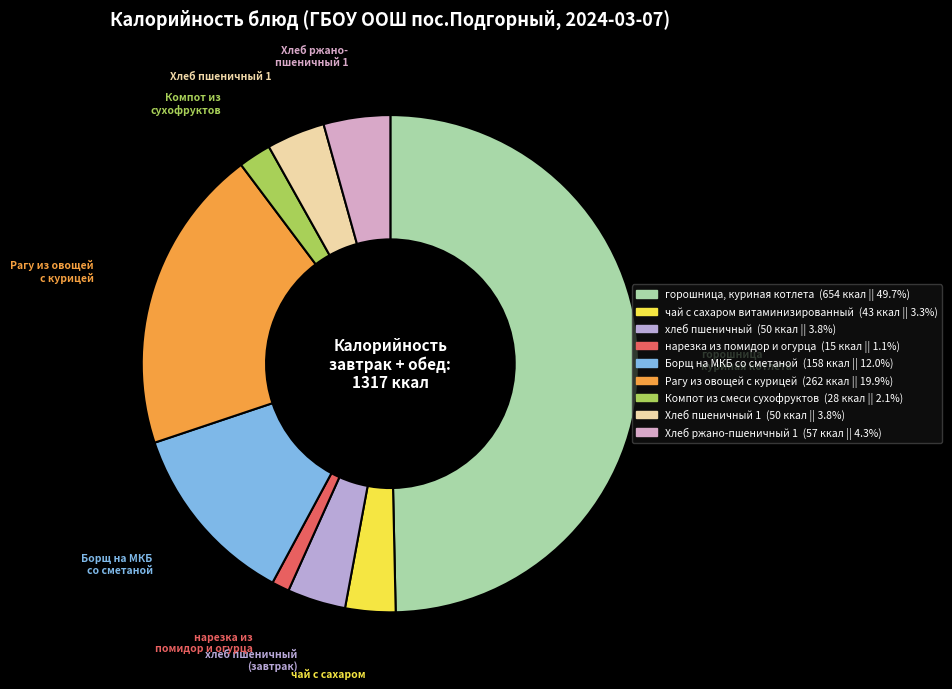

Does Хлеб ржано-пшеничный 1 represent more than half of the total?

No